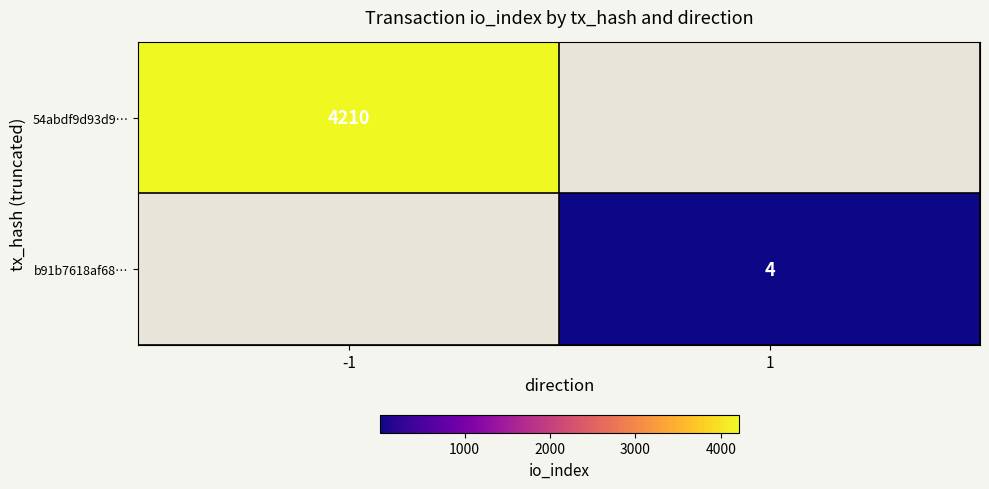

Which category has the highest value across all series?

-1